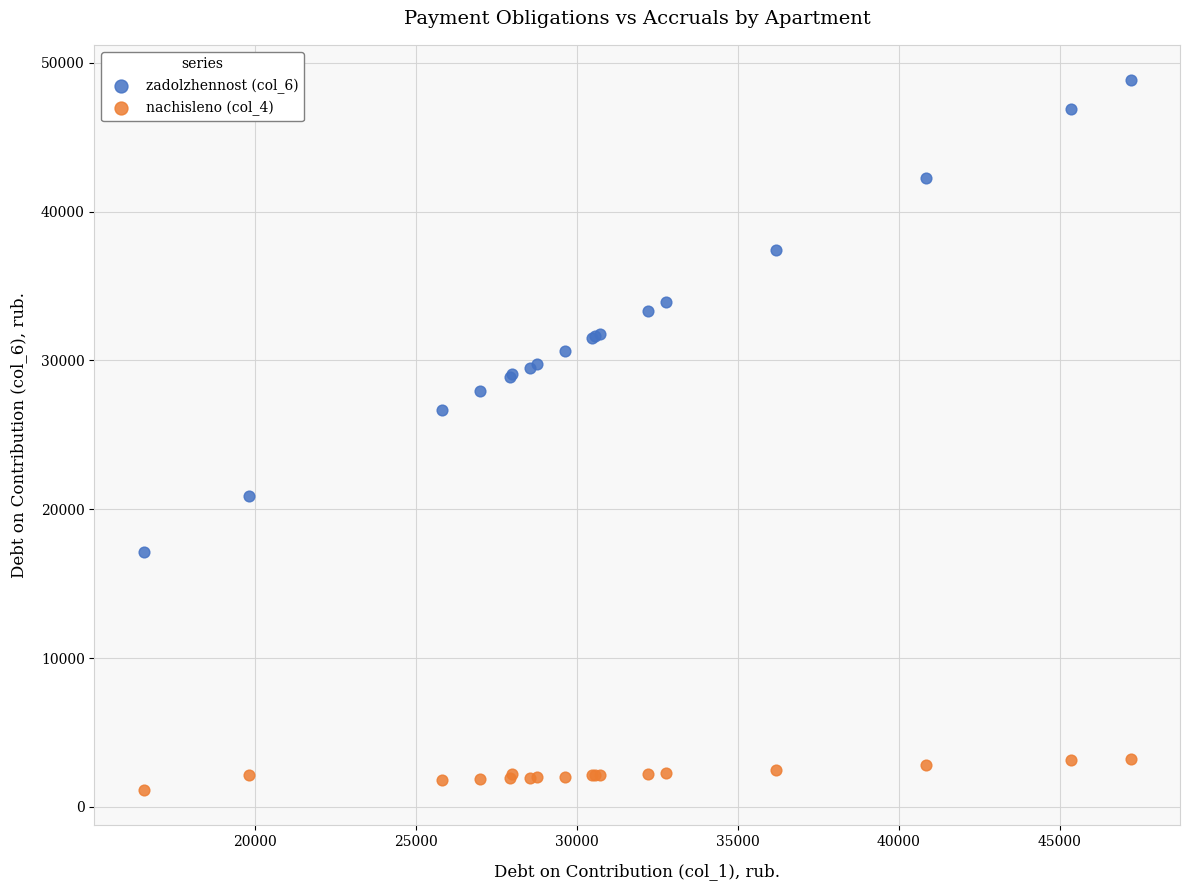

Which series reaches the minimum Y coordinate?

nachisleno (col_4)